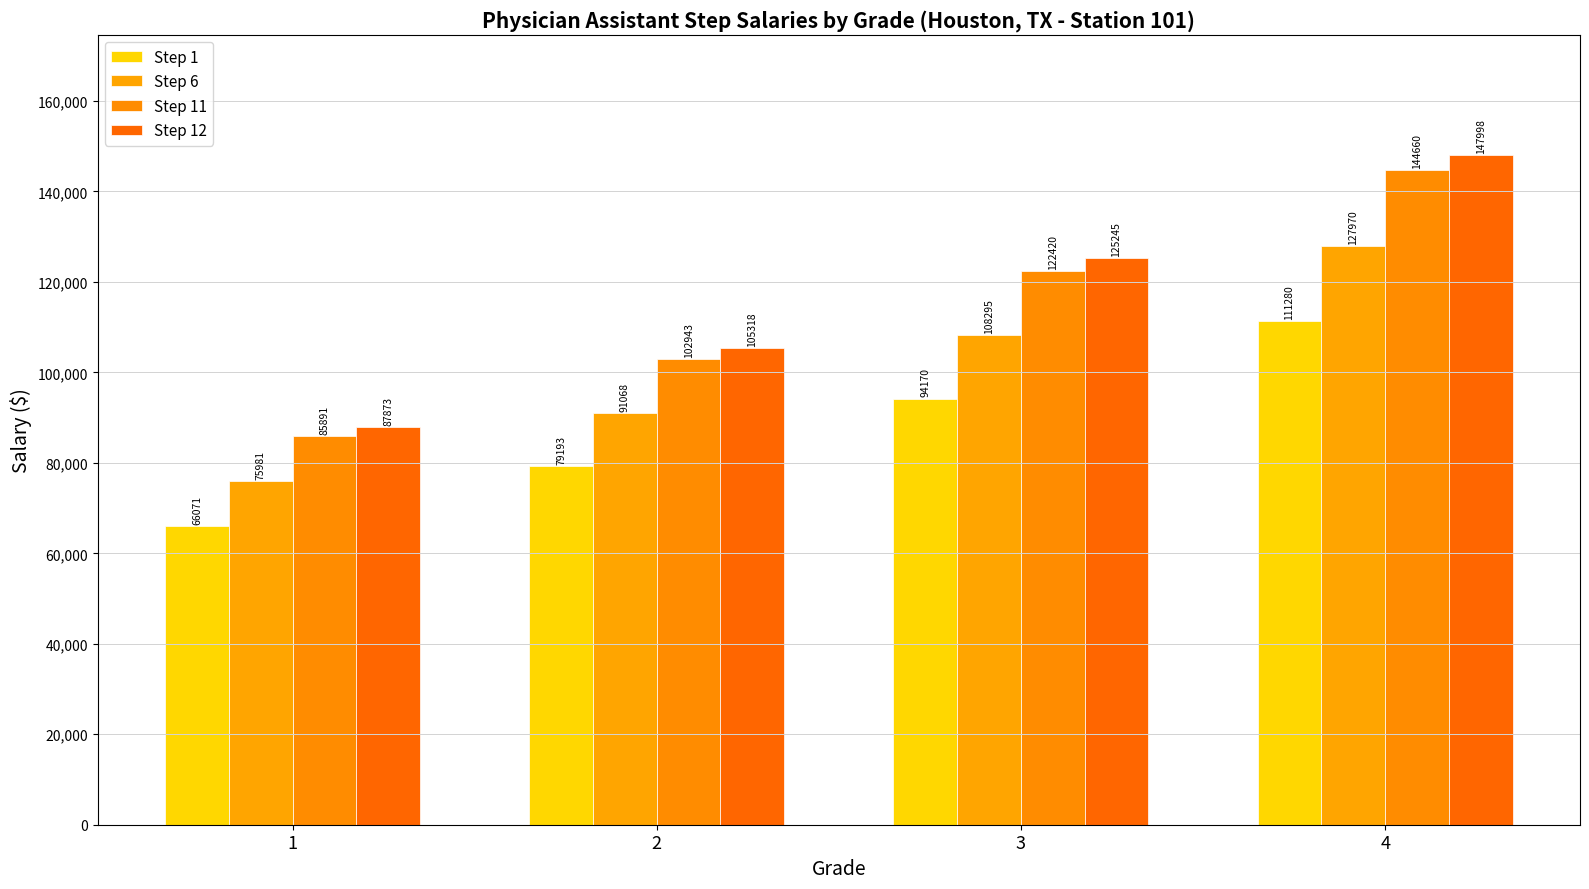

What is the value of the Step 12 bar at the 3rd from the left?

125245